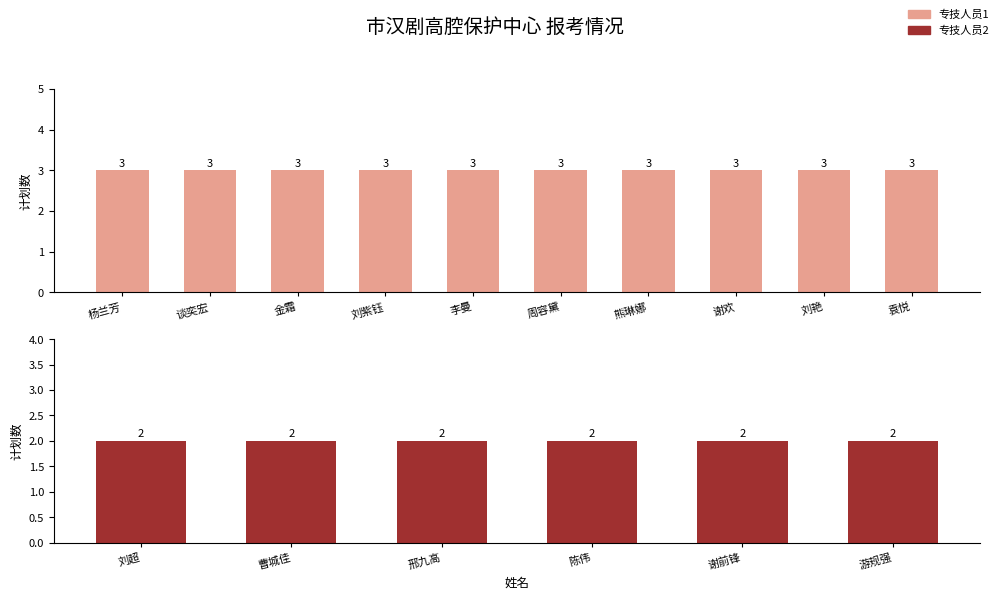

Which has a higher value, 袁悦 or 曹城佳?

袁悦